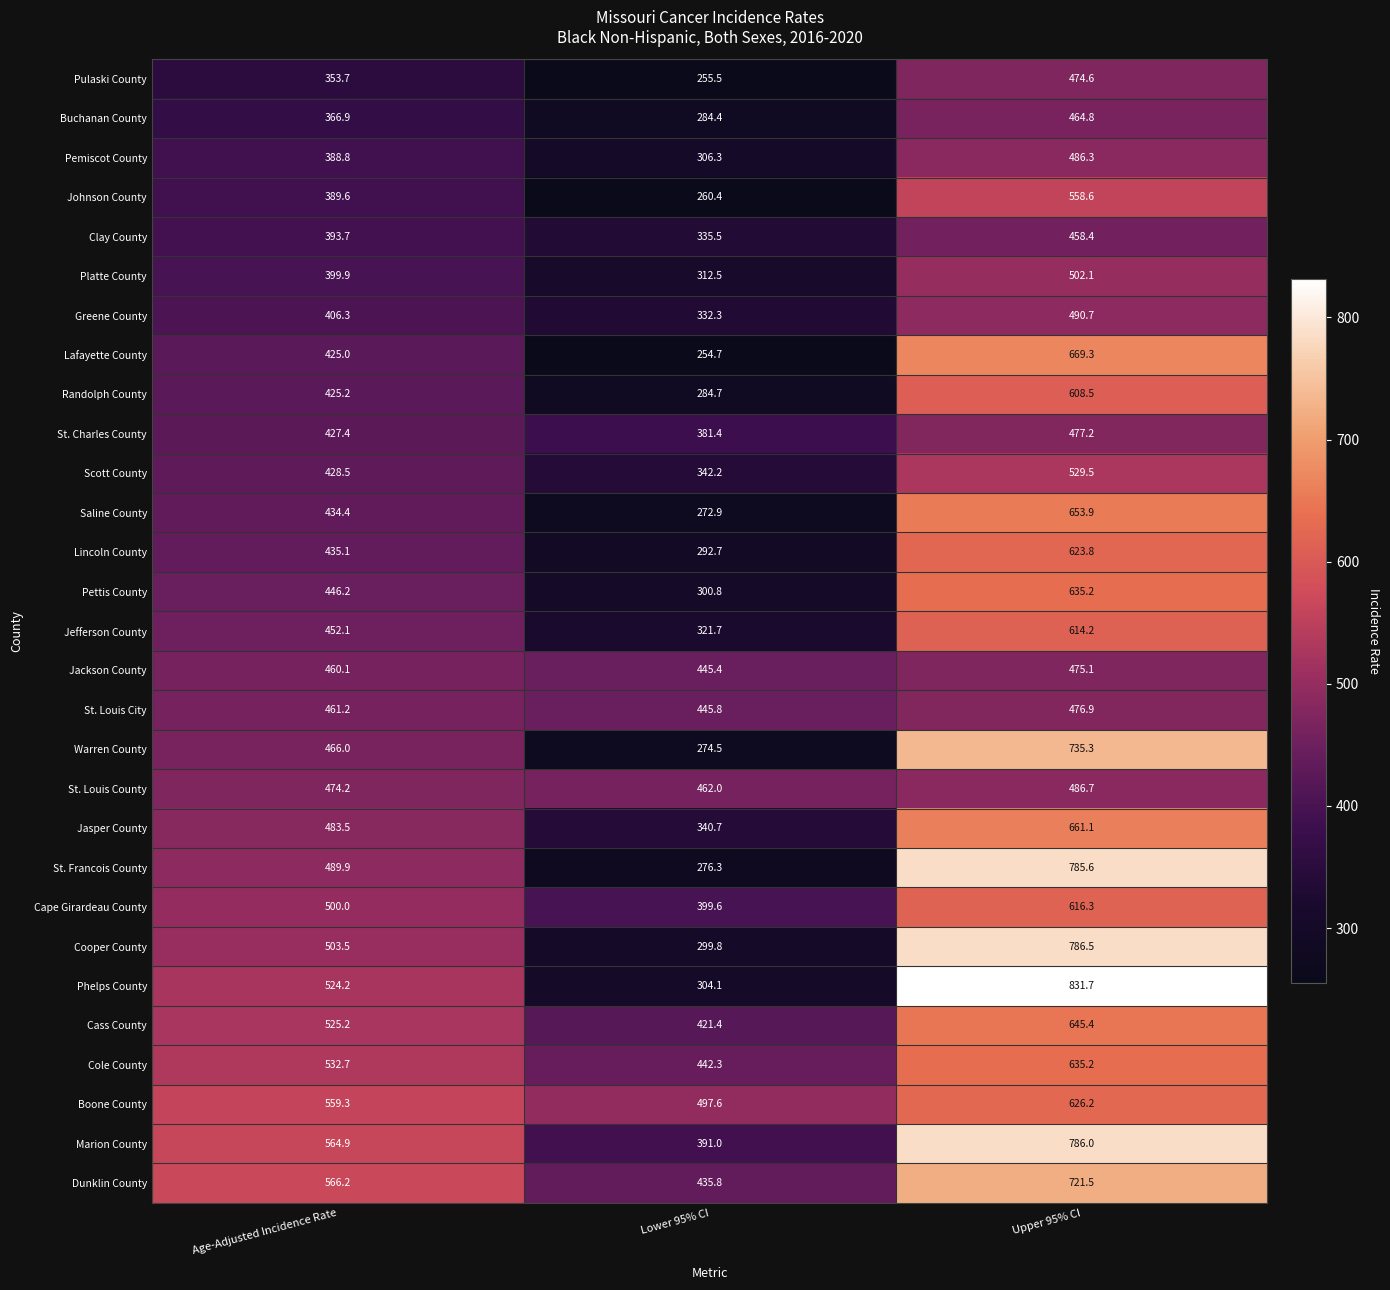

Rank the categories by Greene County value from highest to lowest.

Upper 95% CI, Age-Adjusted Incidence Rate, Lower 95% CI